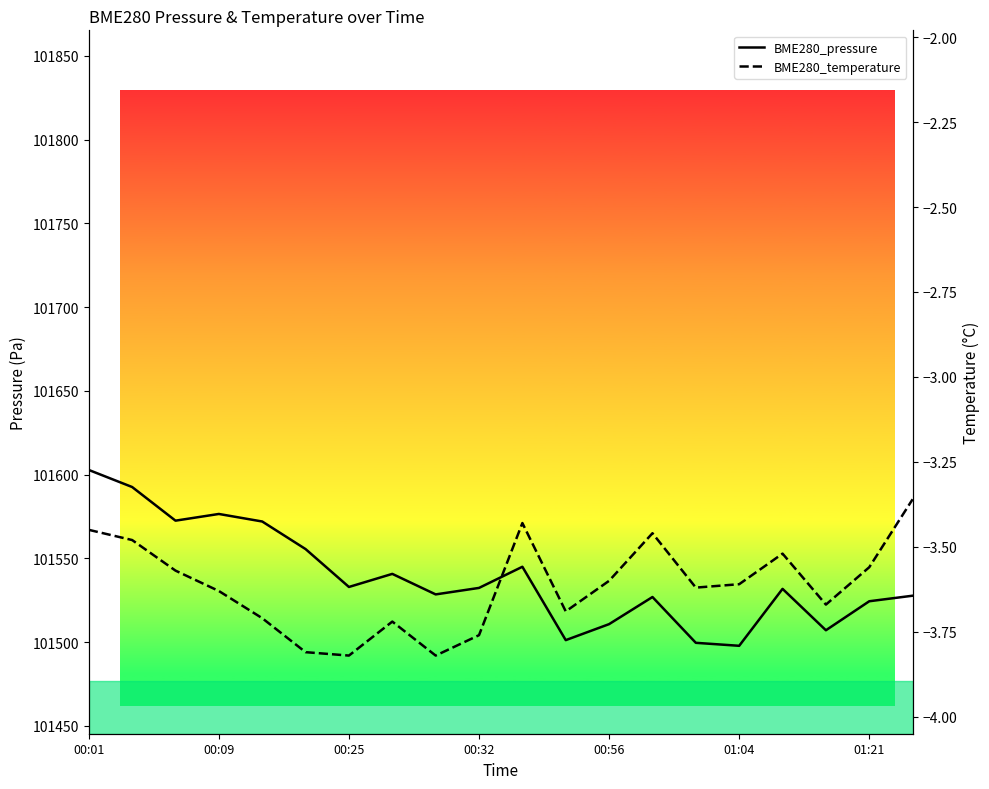

True or false: BME280_temperature and BME280_pressure cross at least once.

False